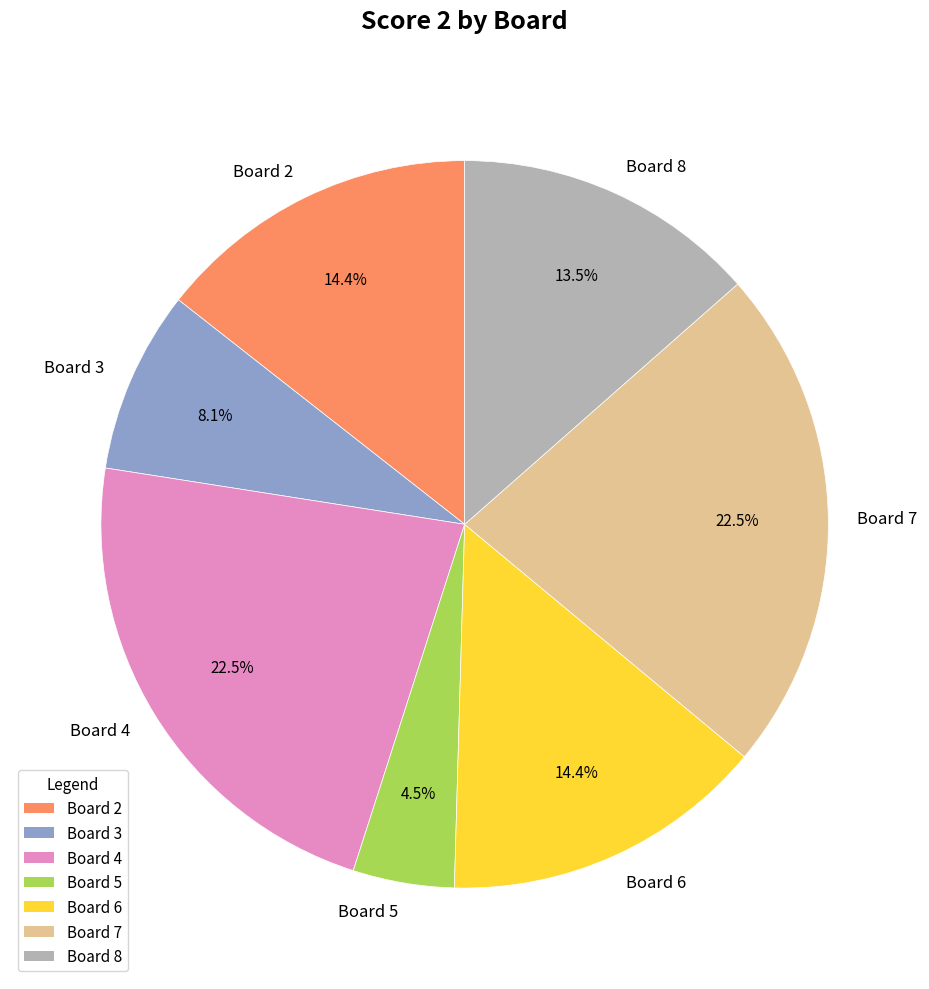

Approximately how many times larger is the value at Board 5 compared to Board 3?

0.6